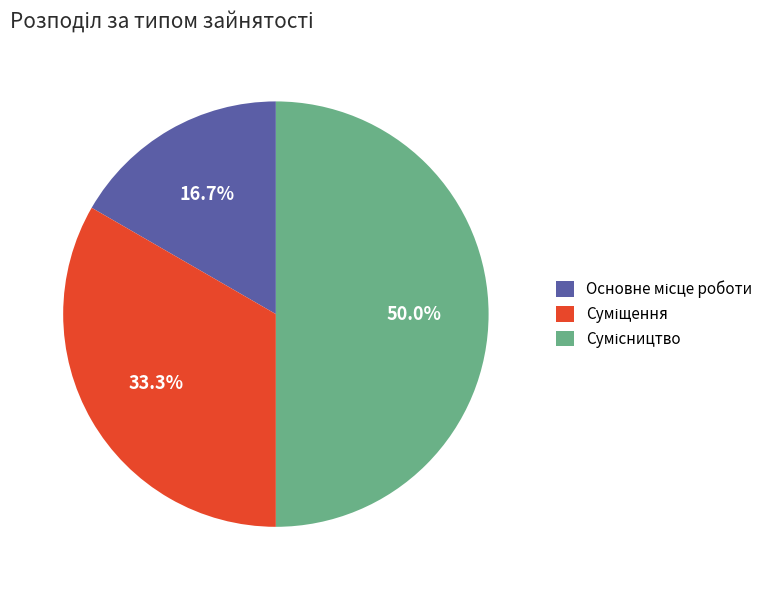

What is the largest slice in the pie chart?

Сумісництво